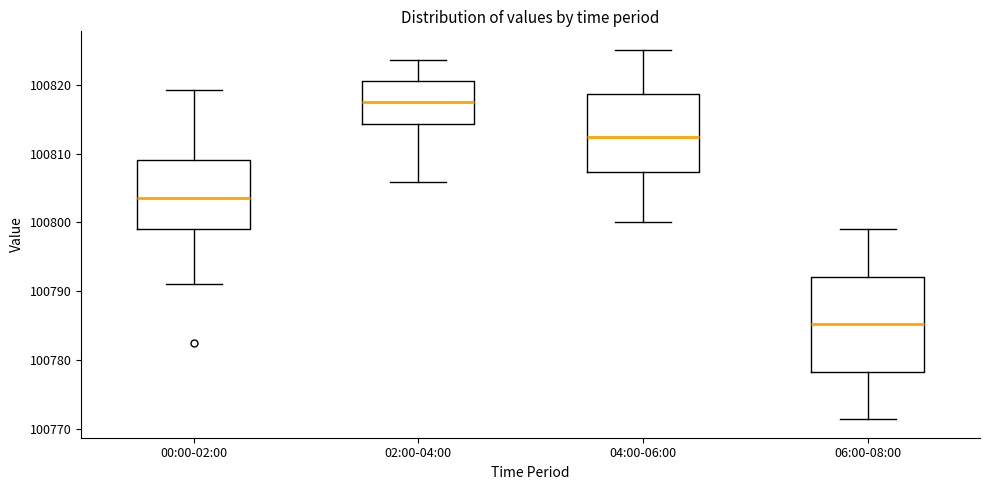

Which box's median line is the lowest?

06:00-08:00